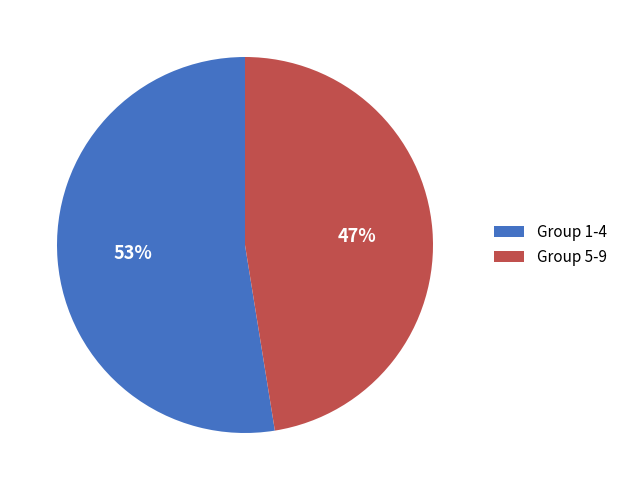

To the nearest percent, what percentage of the pie is Group 1-4?

53%